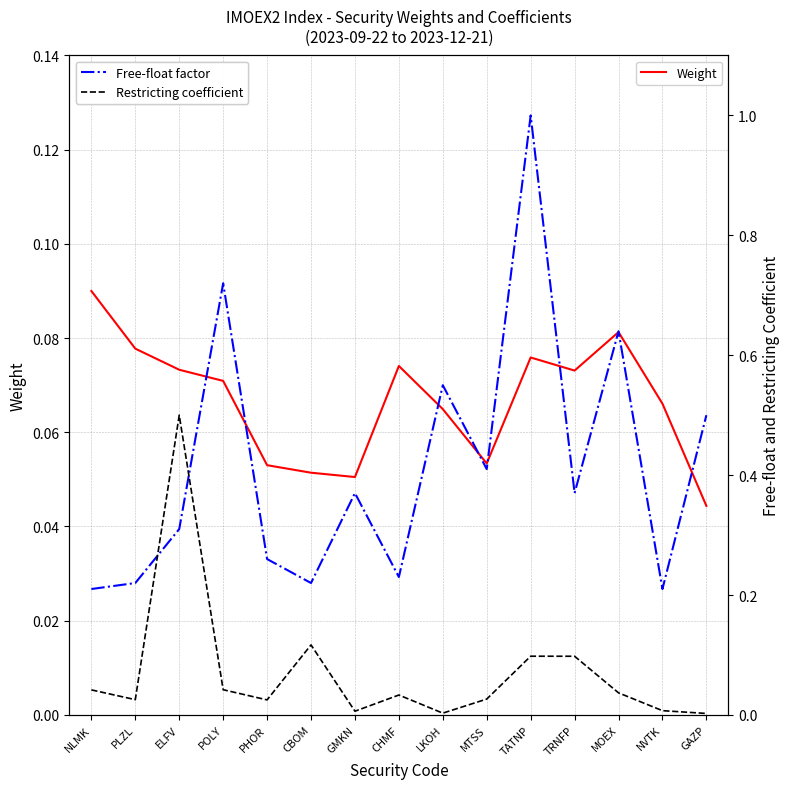

Reading right to left, transcribe all the data shown in this chart.

Weight: GAZP=0.0	NVTK=0.1	MOEX=0.1	TRNFP=0.1	TATNP=0.1	MTSS=0.1	LKOH=0.1	CHMF=0.1	GMKN=0.1	CBOM=0.1	PHOR=0.1	POLY=0.1	ELFV=0.1	PLZL=0.1	NLMK=0.1
Free-float factor: GAZP=0.5	NVTK=0.2	MOEX=0.6	TRNFP=0.4	TATNP=1.0	MTSS=0.4	LKOH=0.6	CHMF=0.2	GMKN=0.4	CBOM=0.2	PHOR=0.3	POLY=0.7	ELFV=0.3	PLZL=0.2	NLMK=0.2
Restricting coefficient: GAZP=0.0	NVTK=0.0	MOEX=0.0	TRNFP=0.1	TATNP=0.1	MTSS=0.0	LKOH=0.0	CHMF=0.0	GMKN=0.0	CBOM=0.1	PHOR=0.0	POLY=0.0	ELFV=0.5	PLZL=0.0	NLMK=0.0